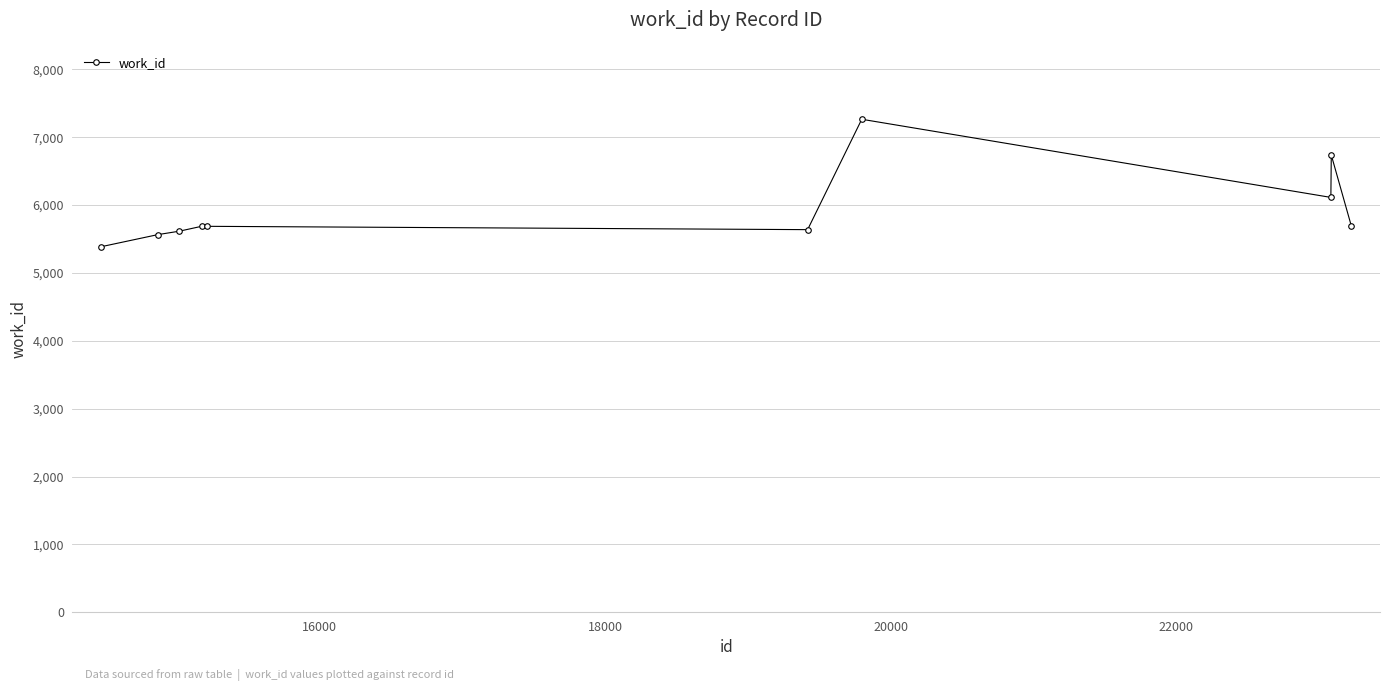

What is the greatest value displayed?

7263